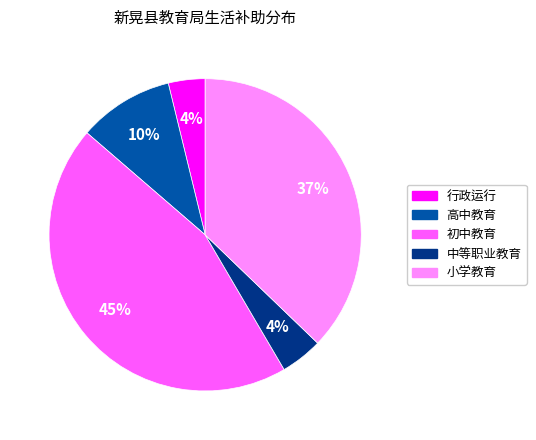

Is it true that 中等职业教育 is 17% of the pie?

False